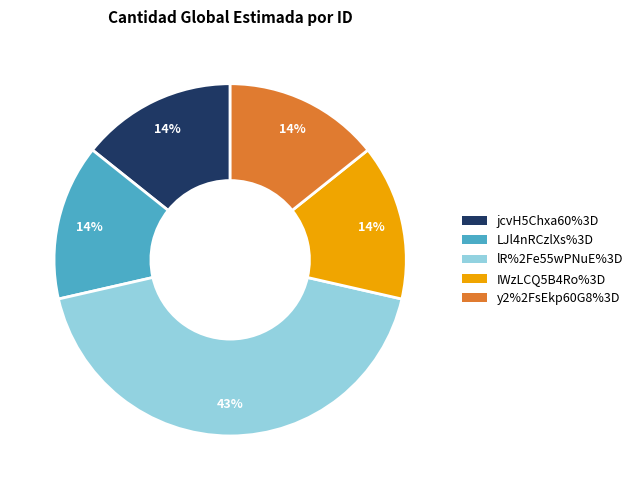

To the nearest percent, what is the average slice percentage?

20%